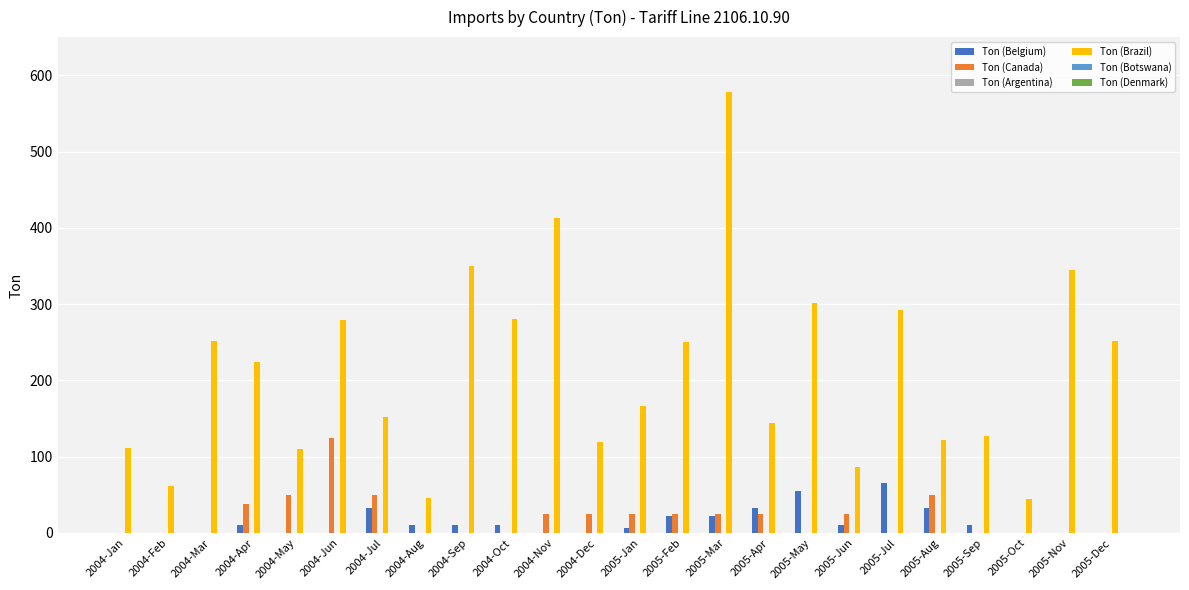

The Ton (Brazil) series shows 130 at 2005-May. True or false?

False